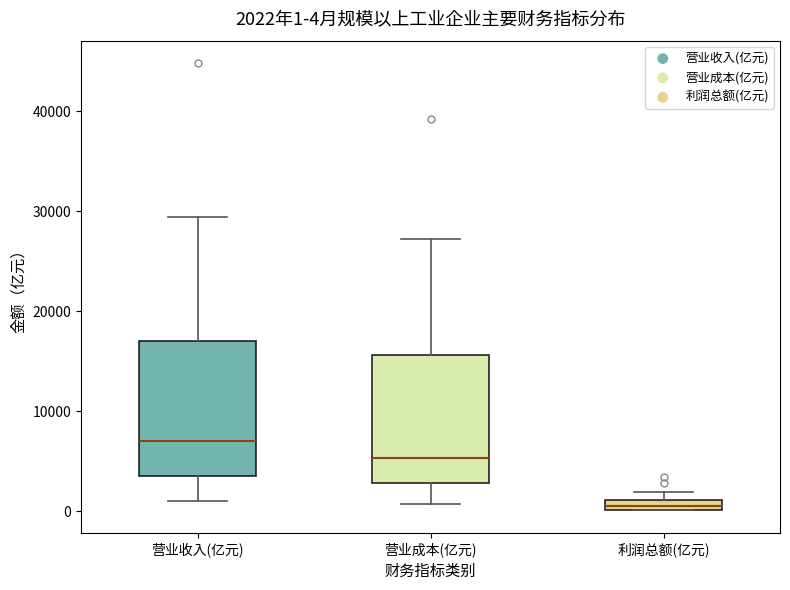

Which box's median line is the lowest?

利润总额(亿元)